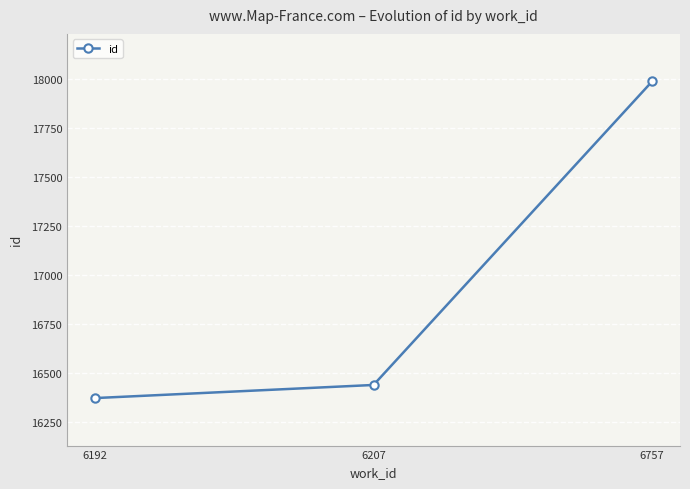

Reading right to left, what are all the values shown in this chart?

6757=17988	6207=16437	6192=16370